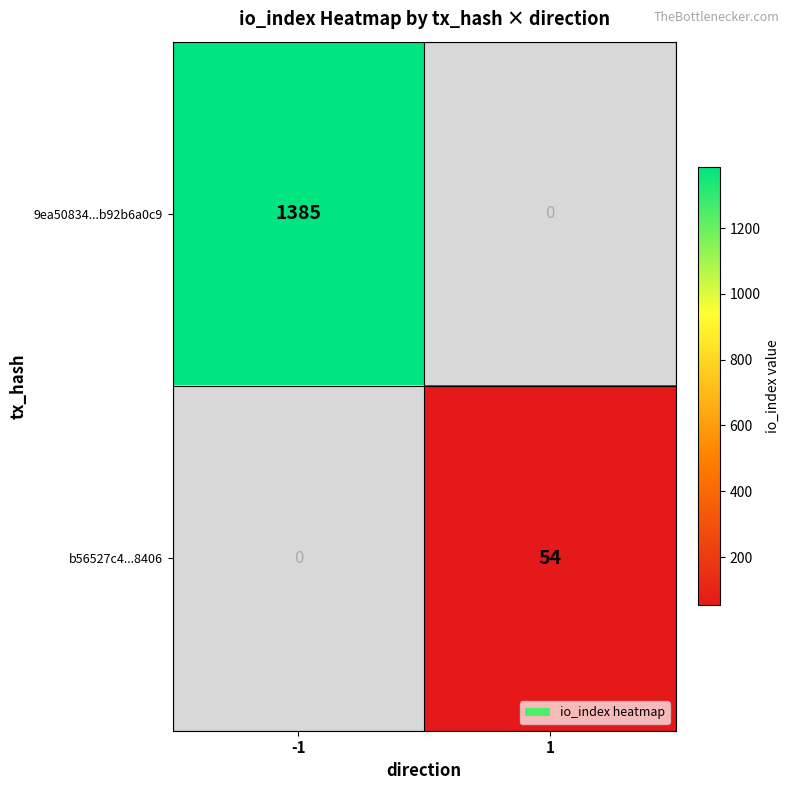

The value of 9ea50834...b92b6a0c9 at -1 is 1385. True or false?

True